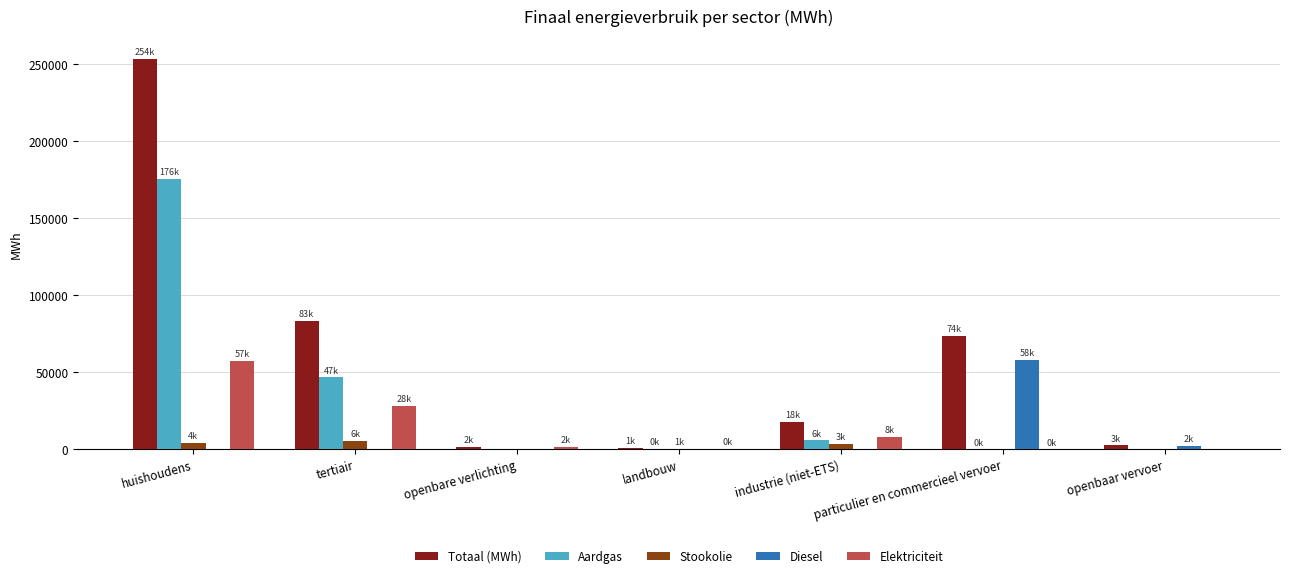

How many groups of bars are there?

7